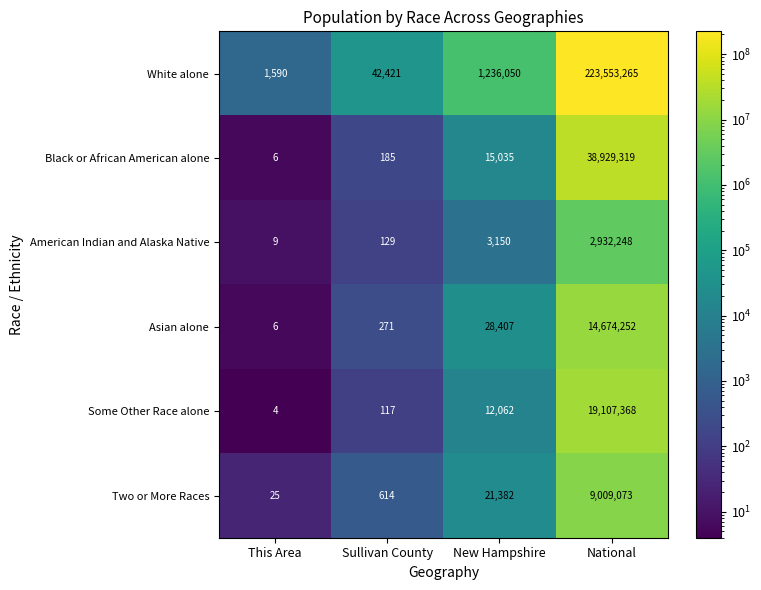

Which series has the largest total across all categories?

White alone